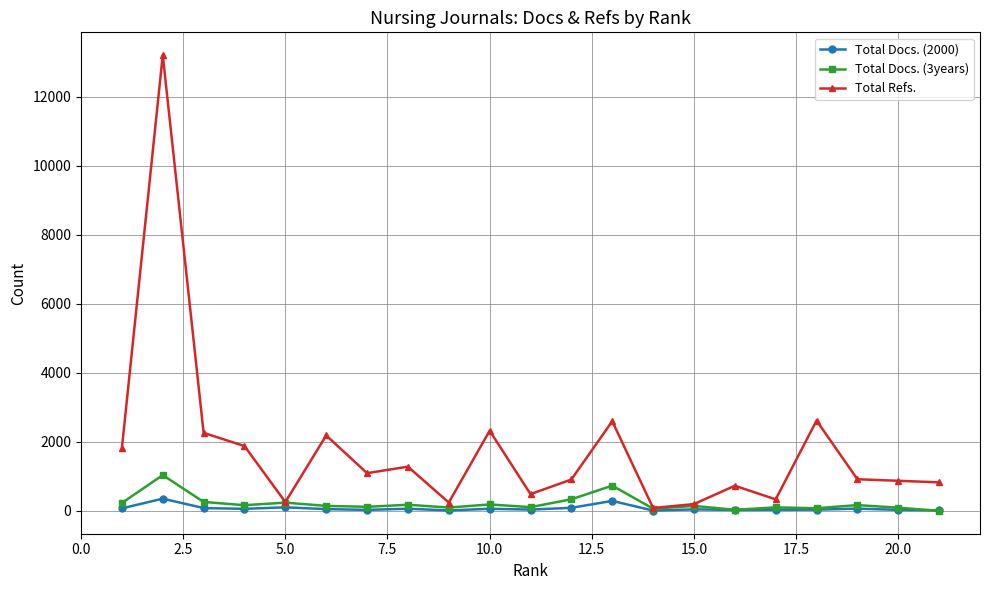

Which series has the largest range (max minus min)?

Total Refs.